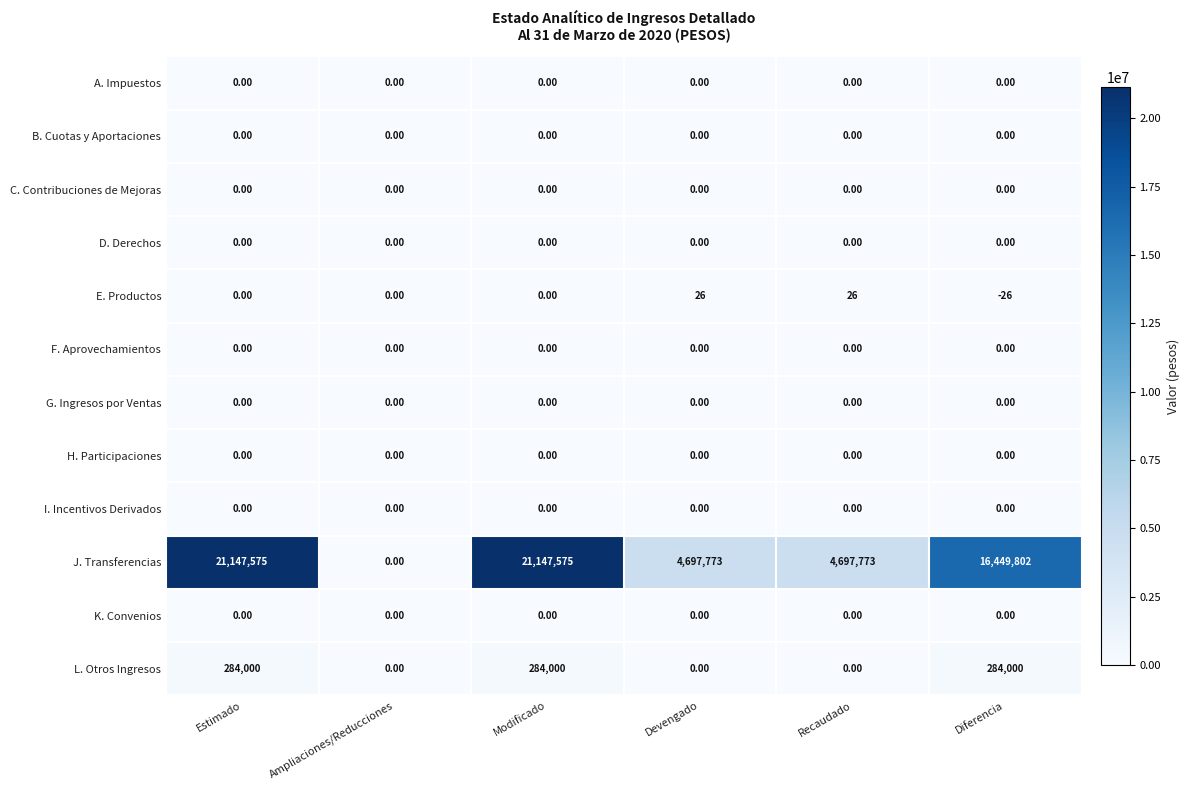

At how many categories does at least one series exceed 11400329?

3